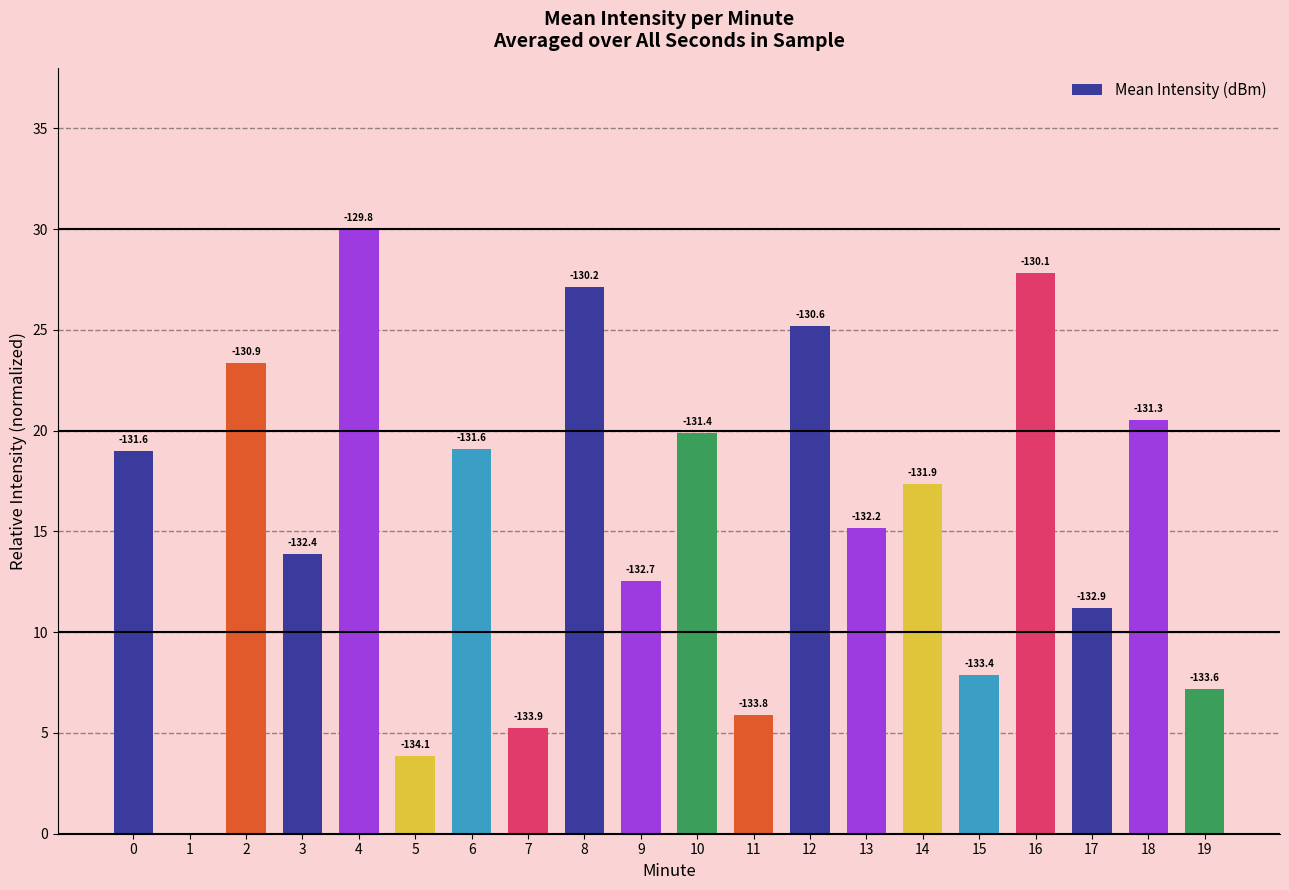

Are the bars horizontal?

No